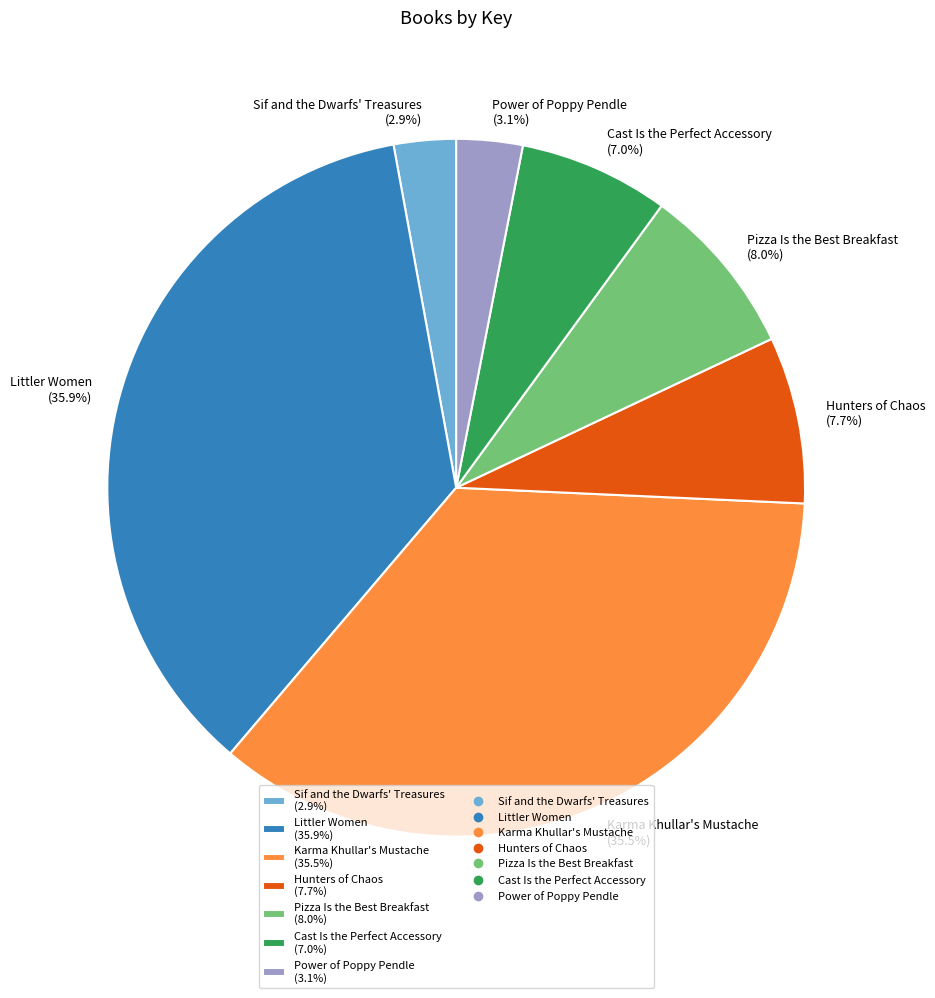

Does any single category account for the majority?

No